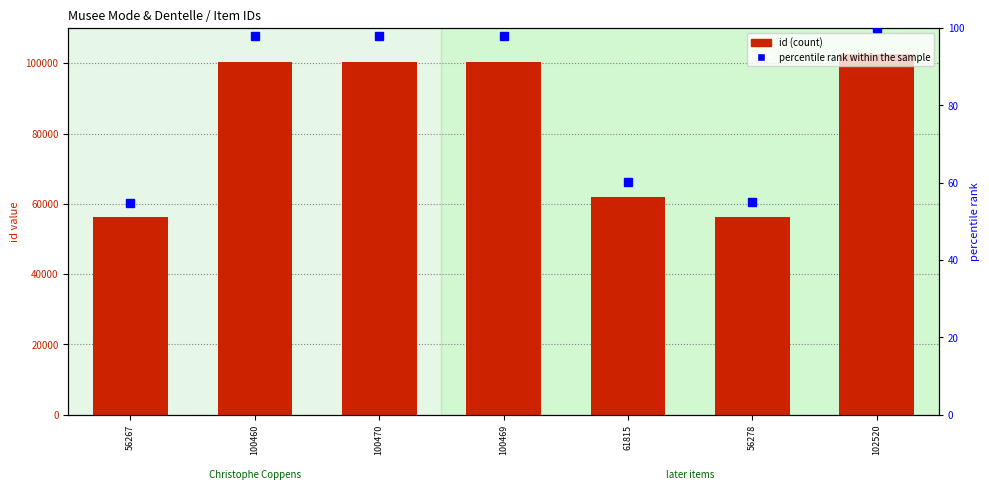

The id series shows 56278.0 at 56278. True or false?

True